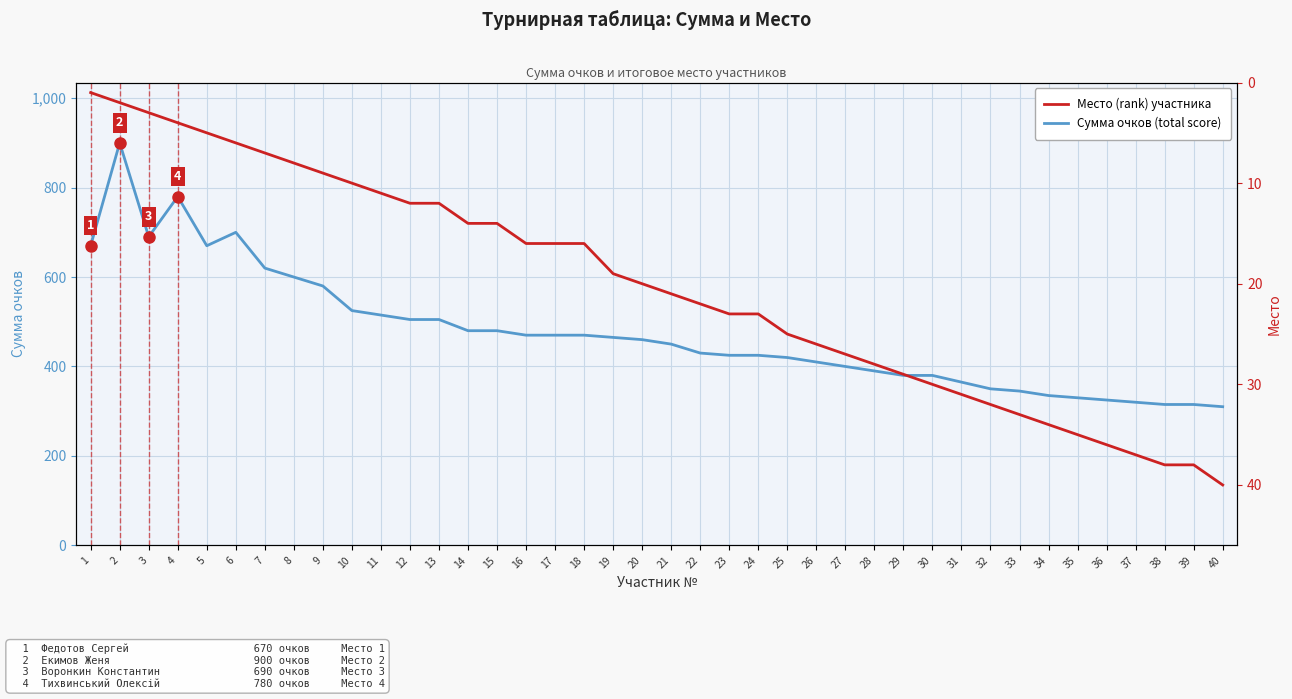

Is it true that Место (rank) equals 35 at 35?

True